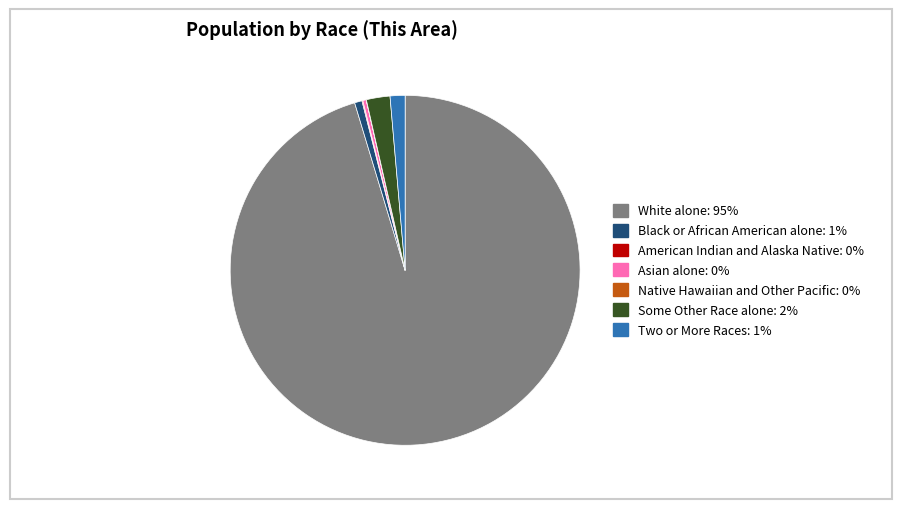

Is it true that Asian alone is 14% of the pie?

False